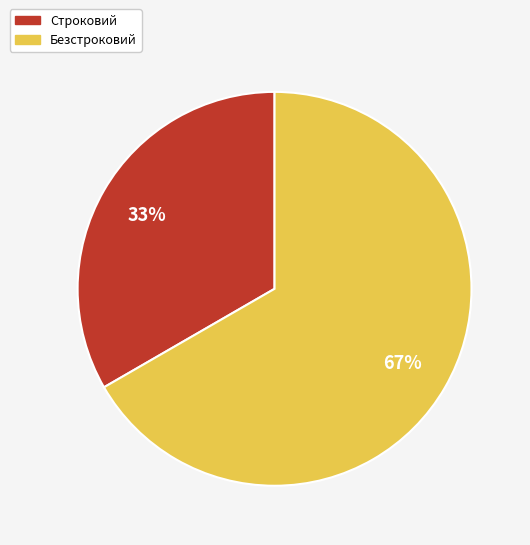

Rank the categories by value from lowest to highest.

Строковий, Безстроковий